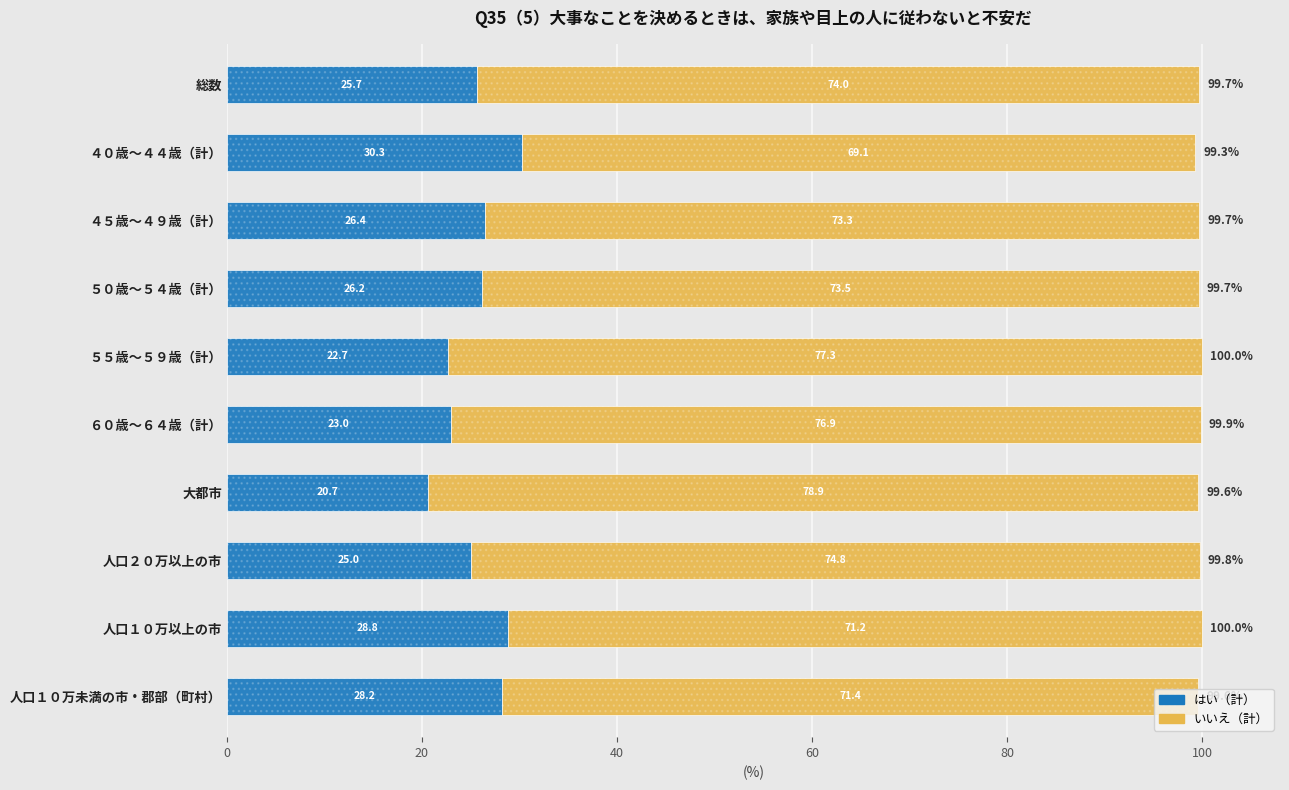

What are all the series names shown in the legend?

はい（計）, いいえ（計）